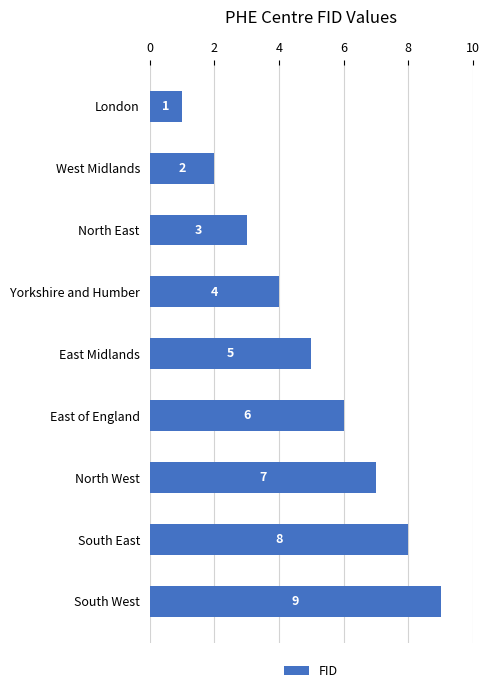

What is the label of the 8th bar from the bottom?

West Midlands